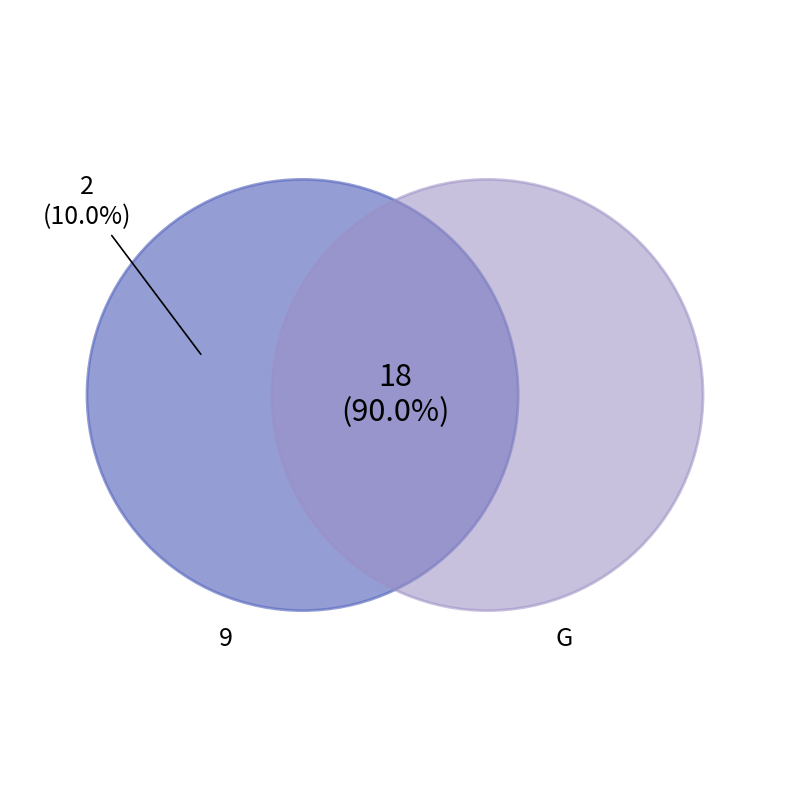

To the nearest percent, what portion does G represent?

90%